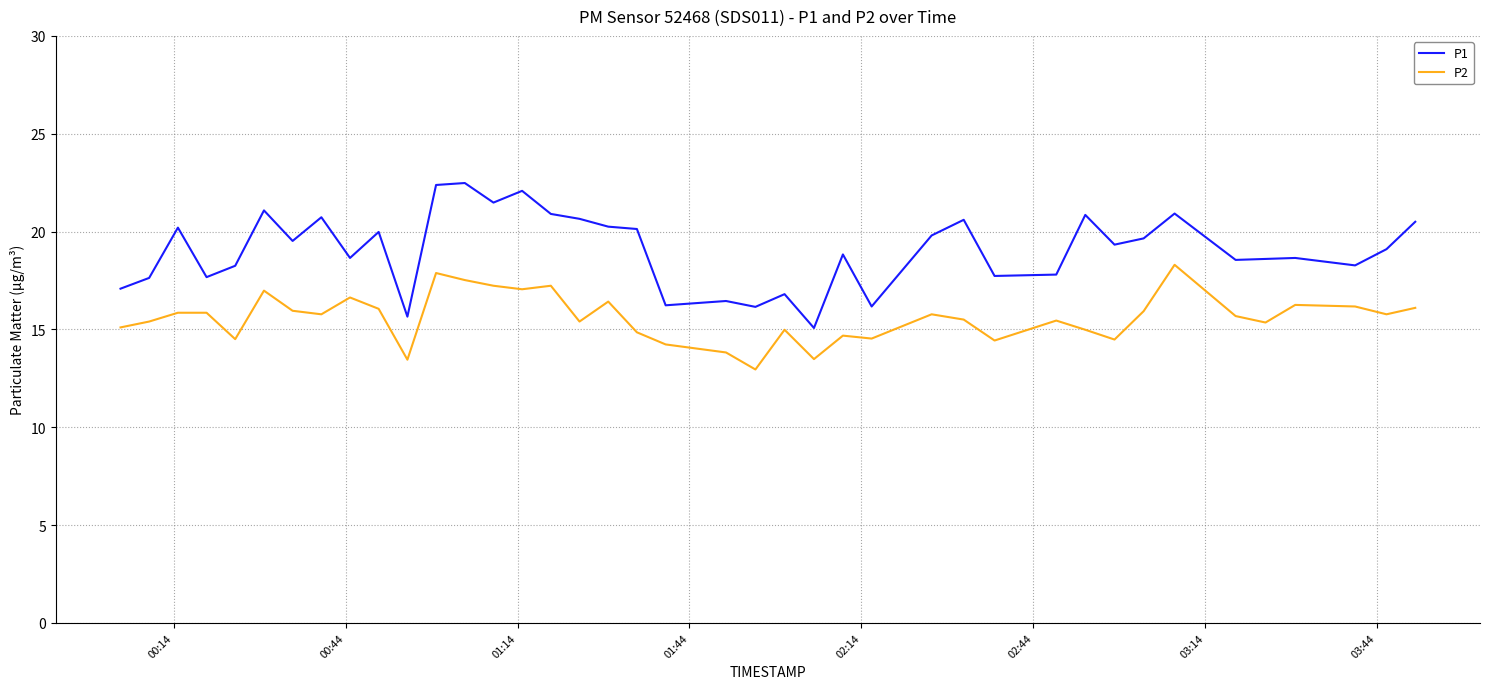

What are all the series names shown in the legend?

P1, P2